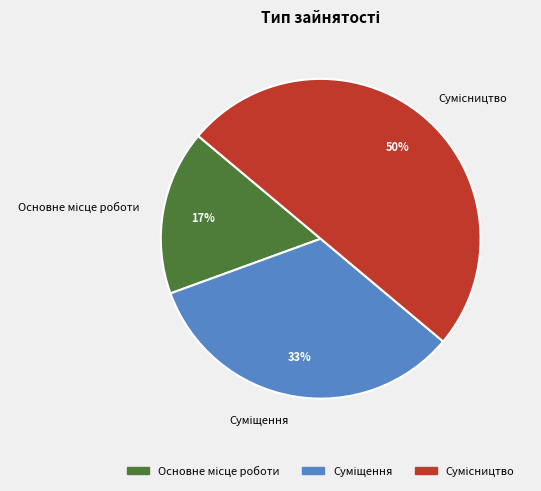

To the nearest percent, what is the average slice percentage?

33%